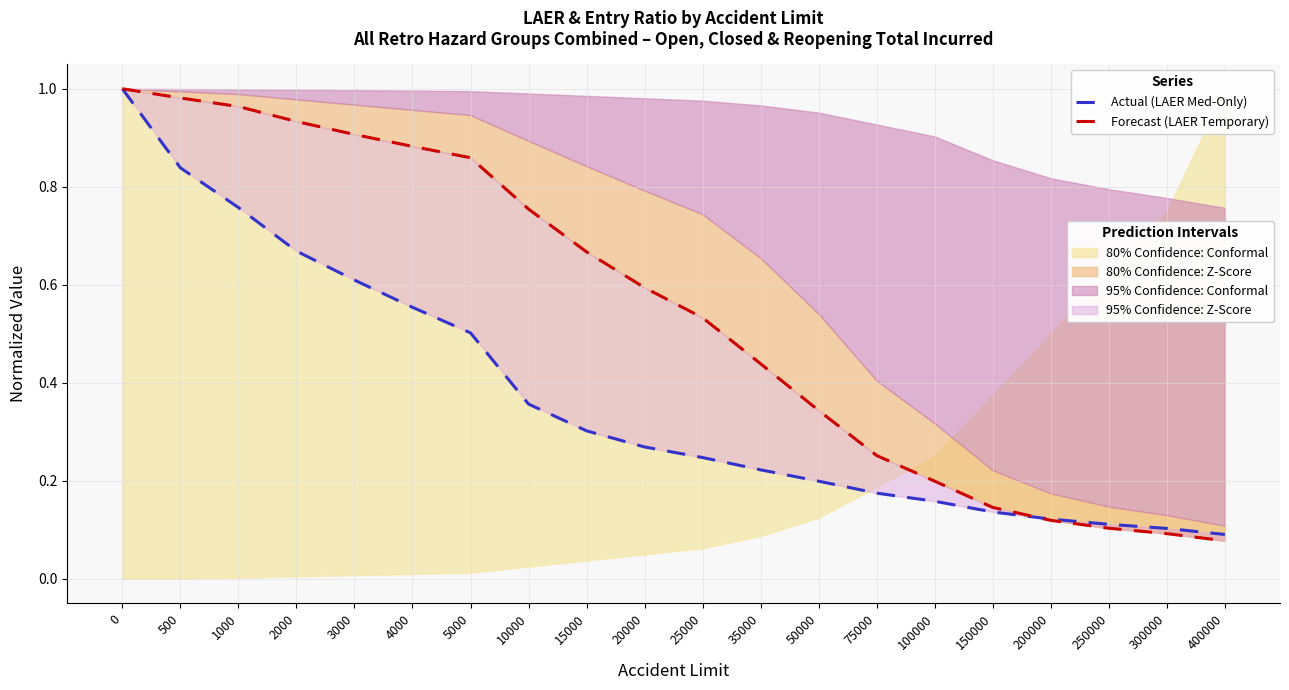

What value does the Forecast (LAER Temporary) series have at 2000?

0.9